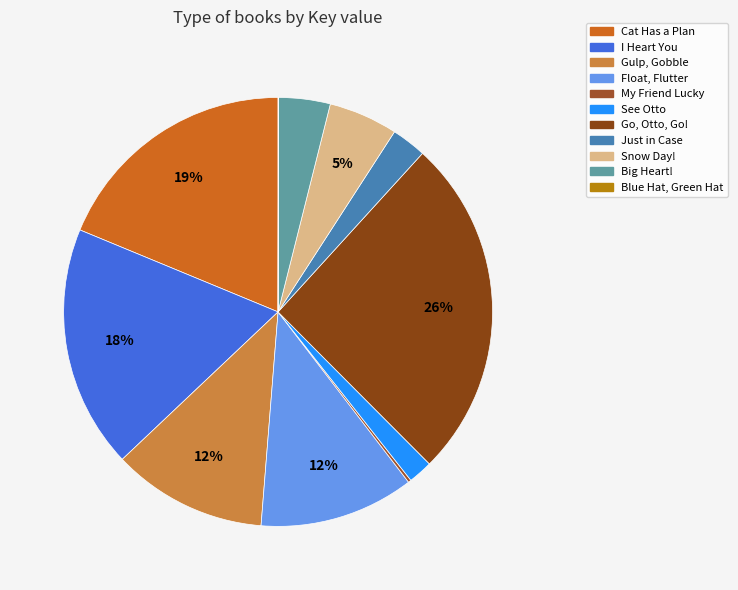

Which slice is the smallest?

Blue Hat, Green Hat